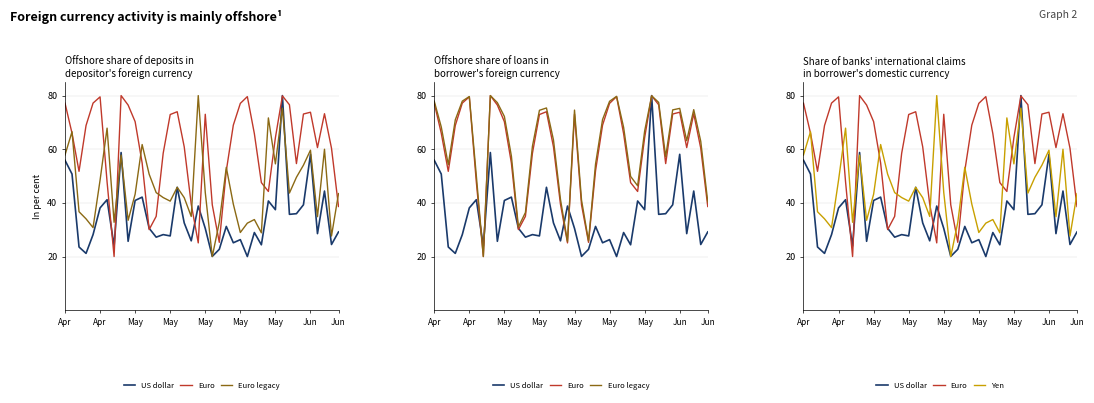

What is the minimum value shown in the chart?

20.0